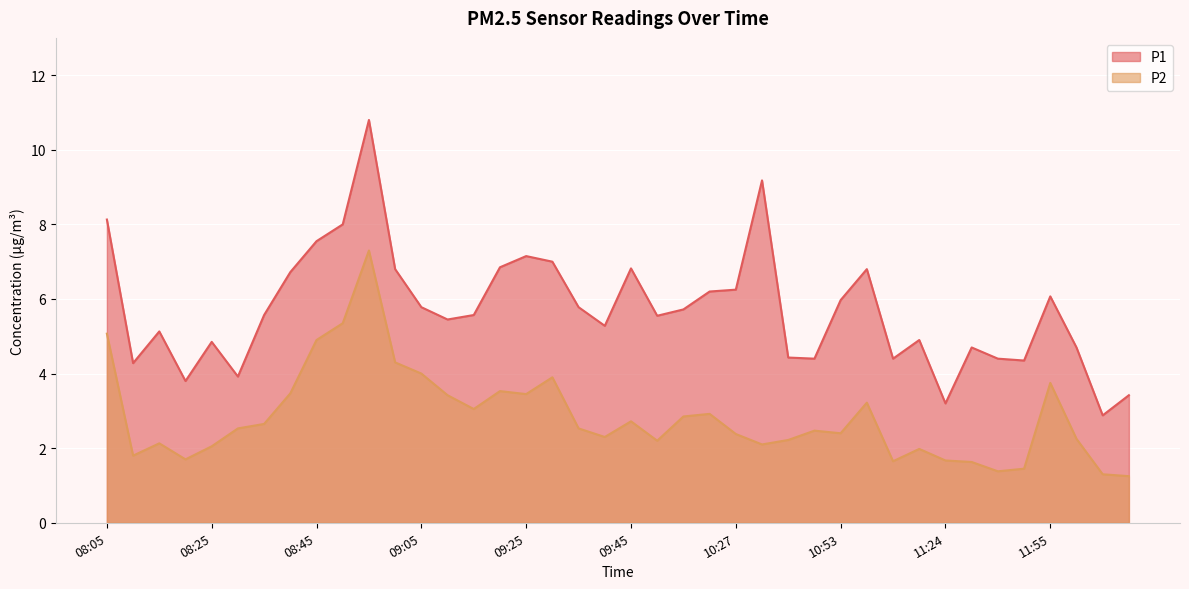

What is the lowest value of the P2 series?

1.2